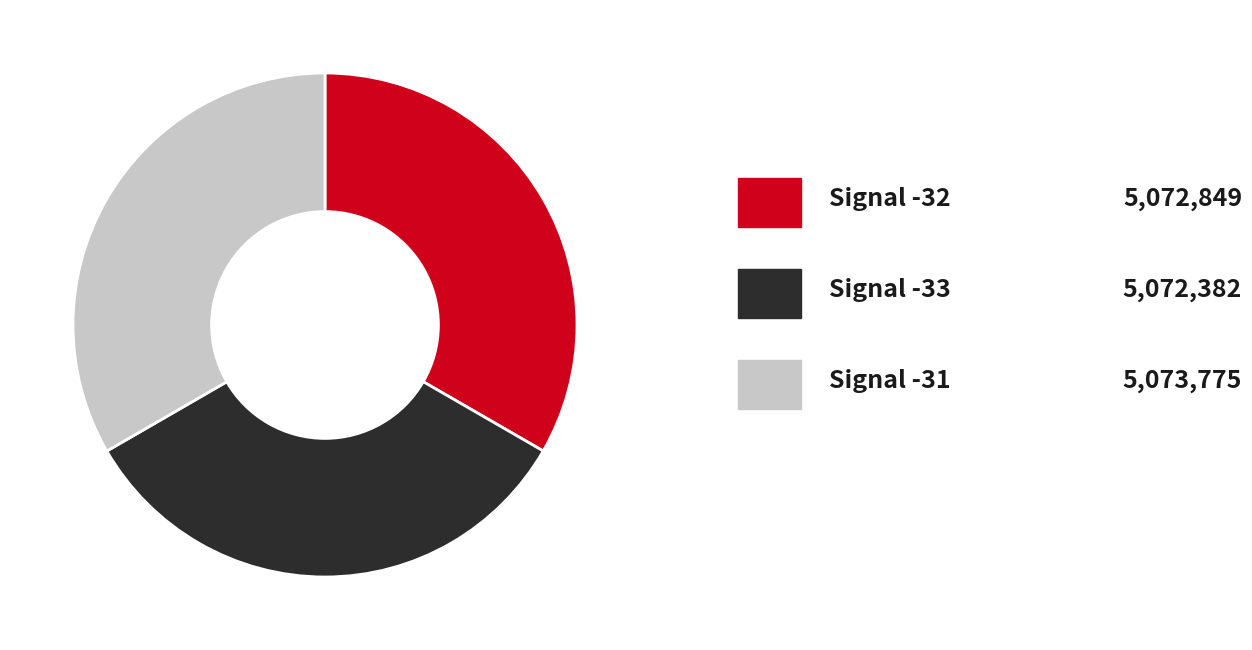

Count the number of slices in the pie.

3